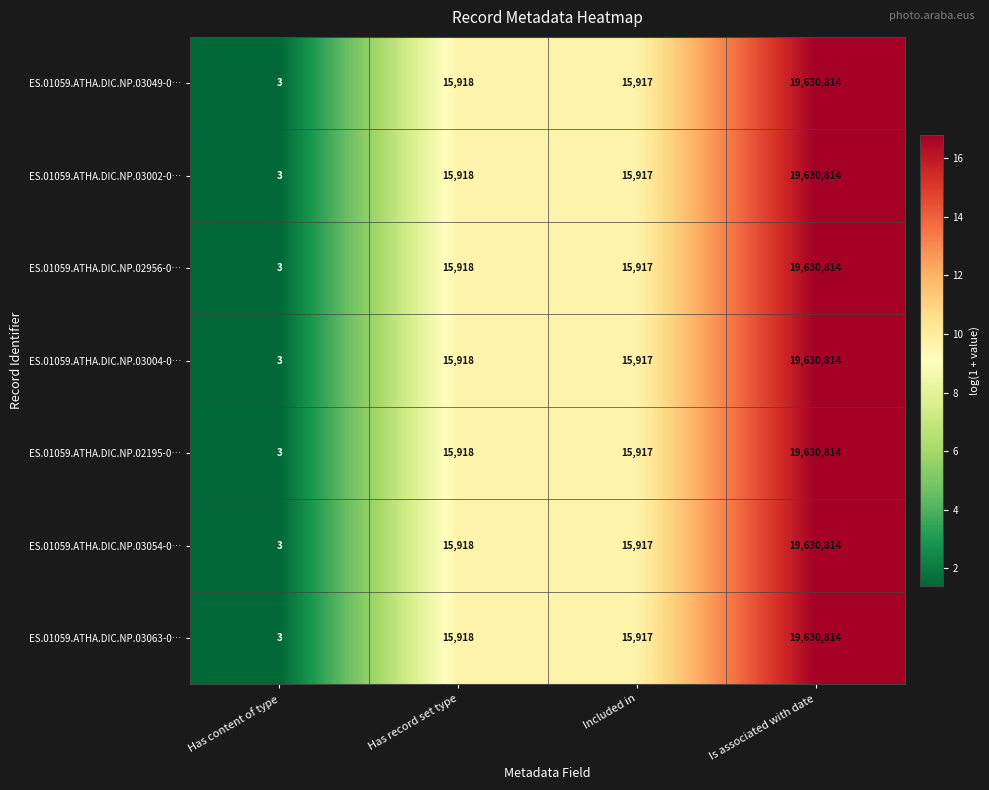

How many data points does each series have?

4